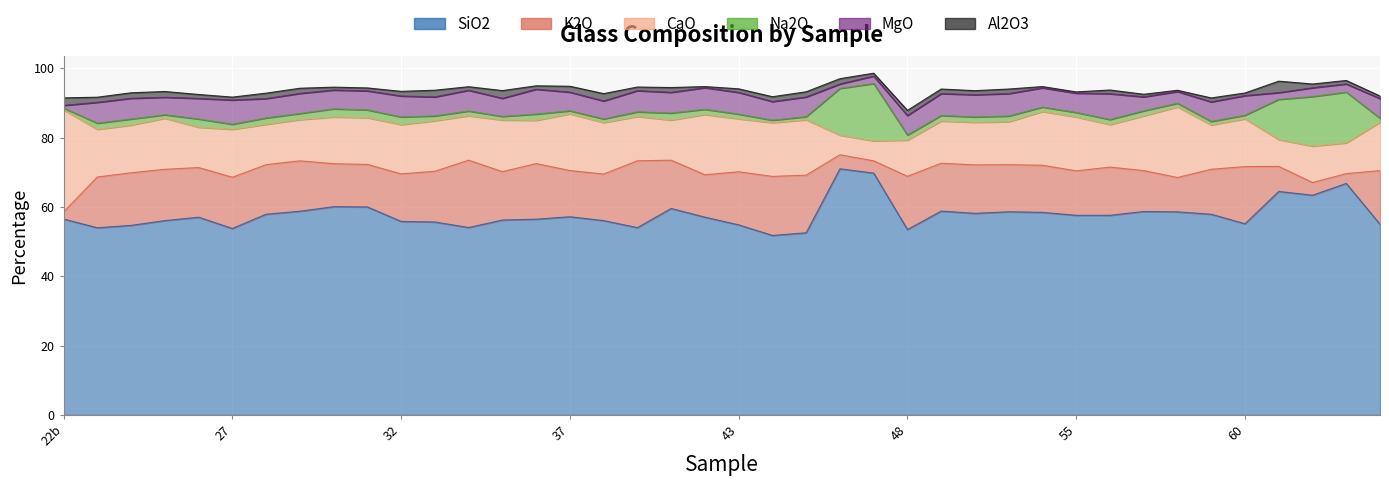

At which category is the sum across all series the highest?

47